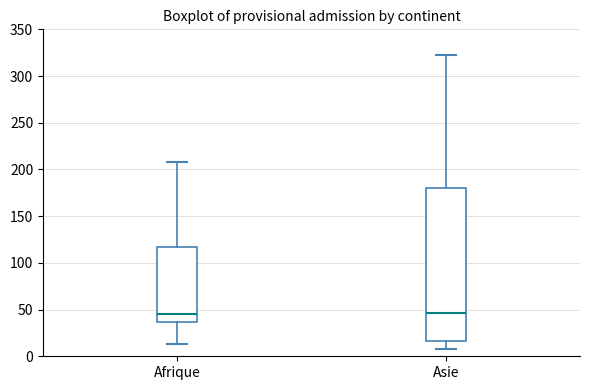

Comparing the boxes themselves (not the whiskers), which one is the tallest?

Asie